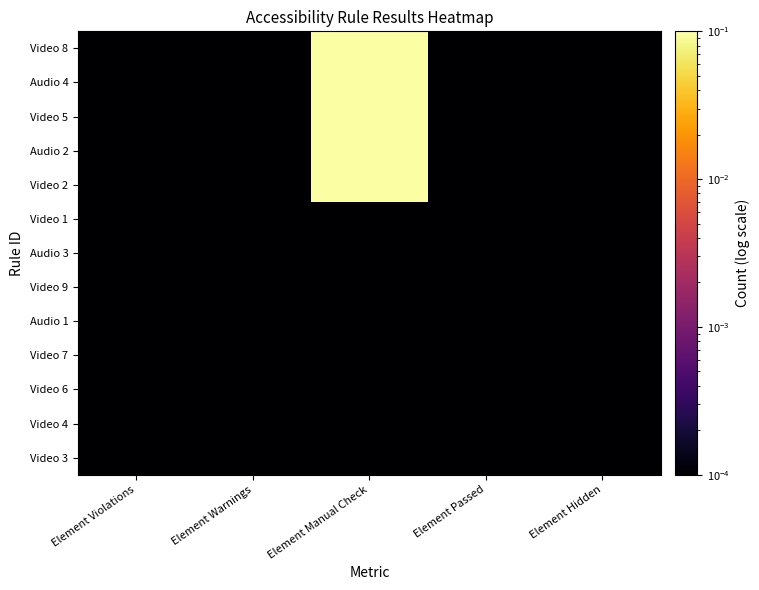

Between Element Violations and Element Manual Check, which series saw the biggest shift?

Video 8